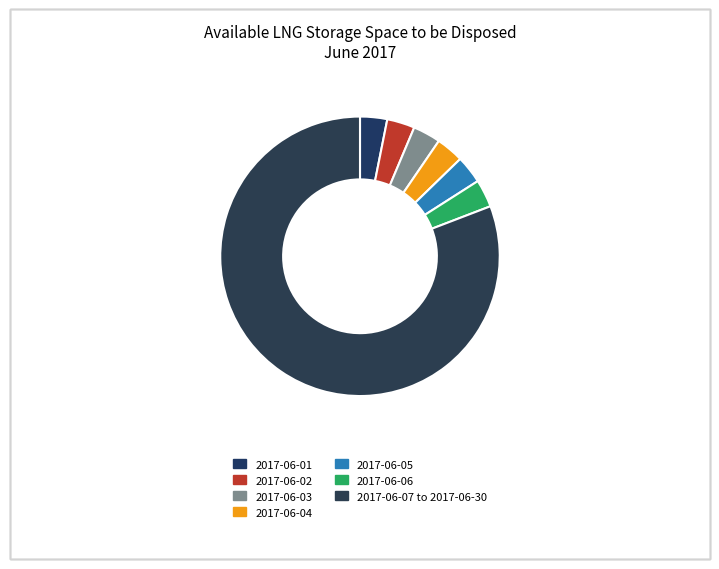

How many slices are in this pie chart?

7